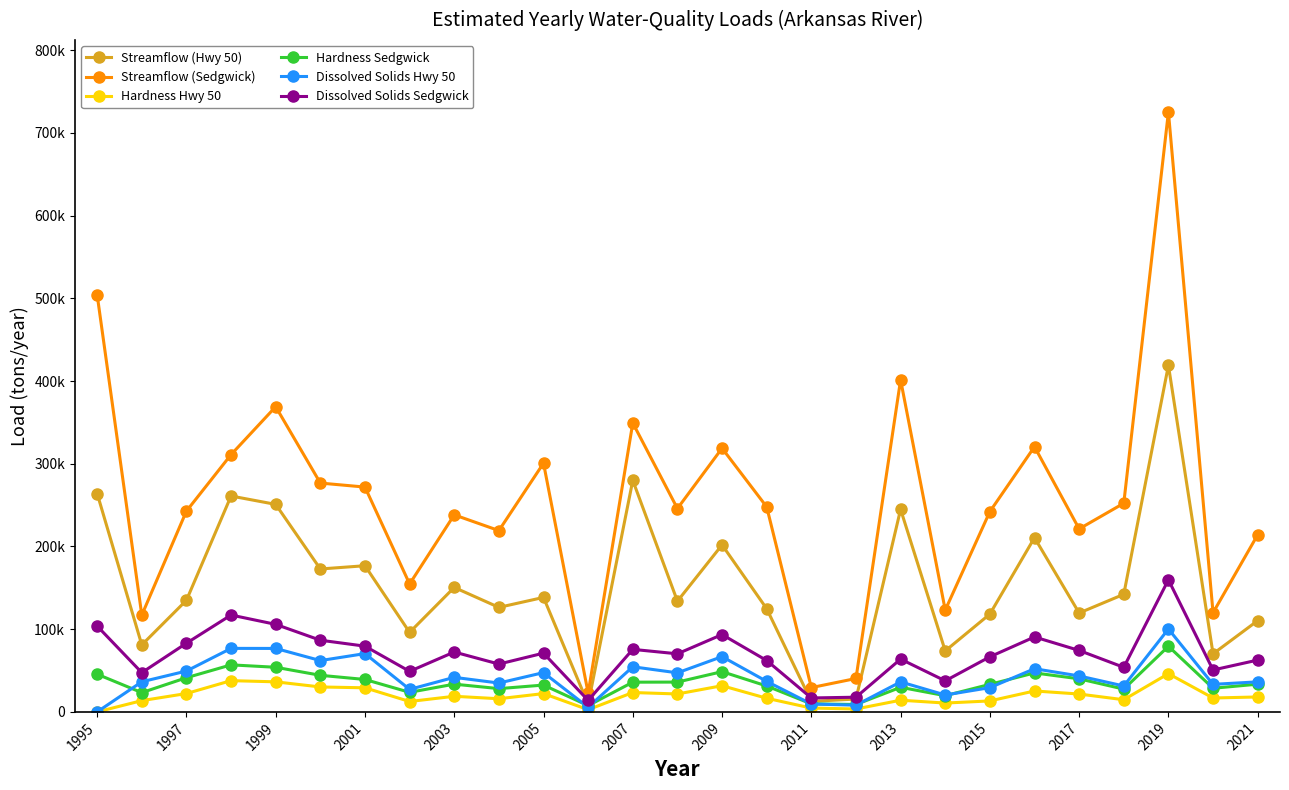

Is this an area chart (filled region under the line)?

No